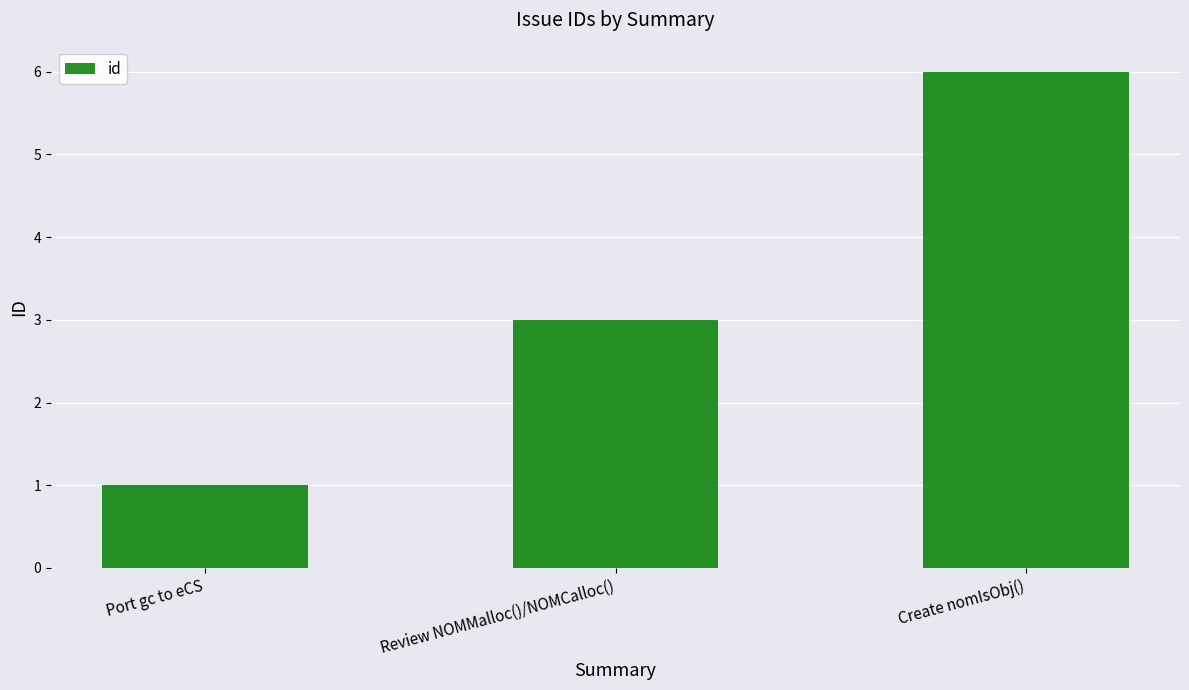

Rank the categories by value from highest to lowest.

Create nomIsObj(), Review NOMMalloc()/NOMCalloc(), Port gc to eCS